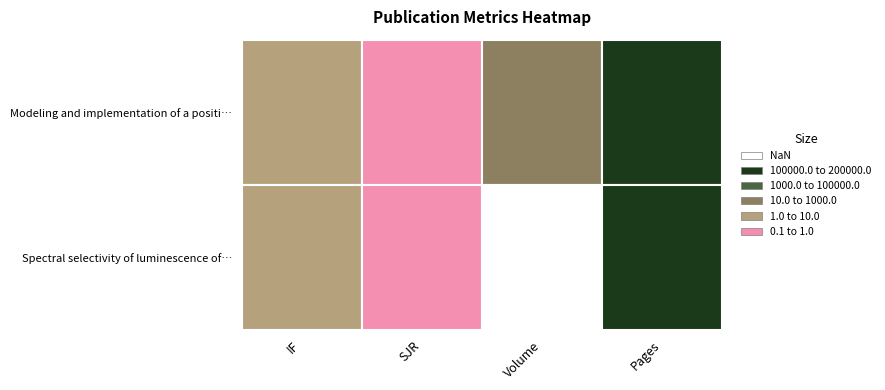

What is the difference between the highest and lowest values at IF?

0.2